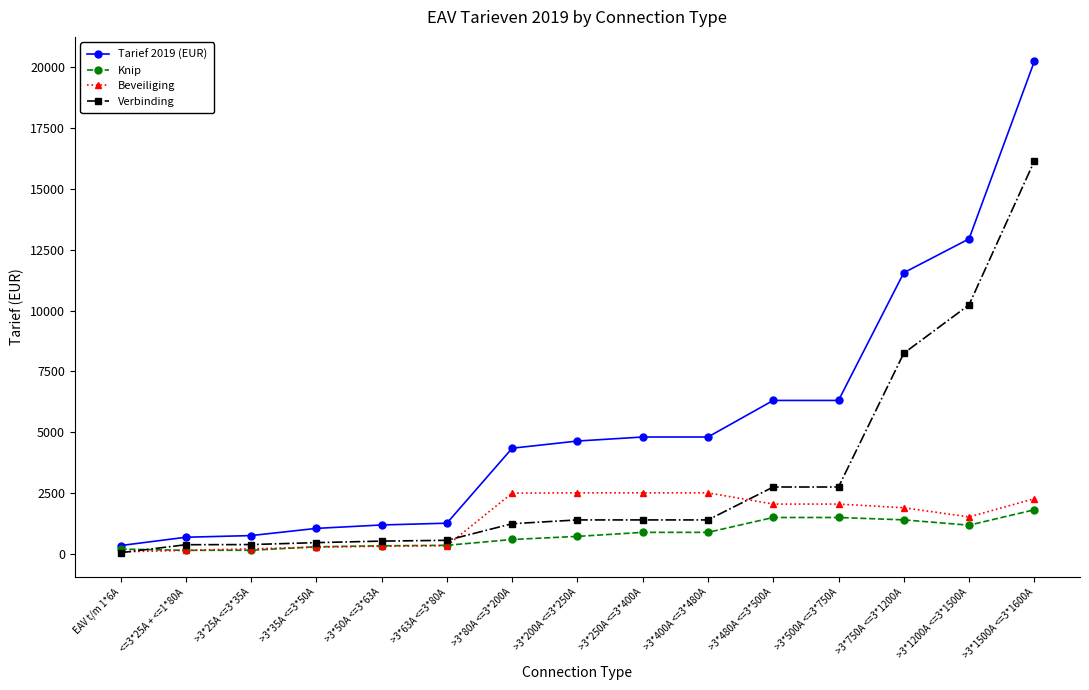

What position from the left is >3*750A <=3*1200A?

13